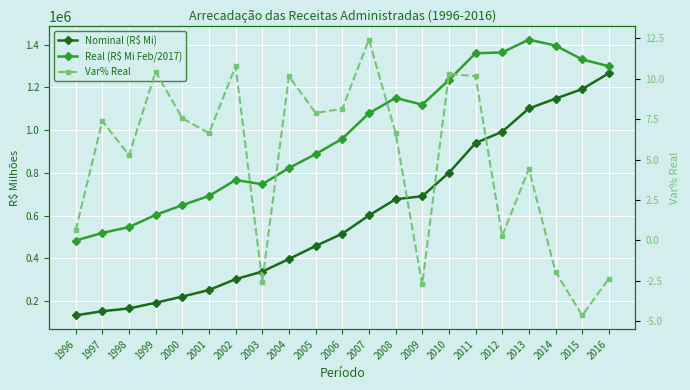

What is the value of the Real (R$ Mi Feb/2017) point at the 2nd from the left?

518693.0